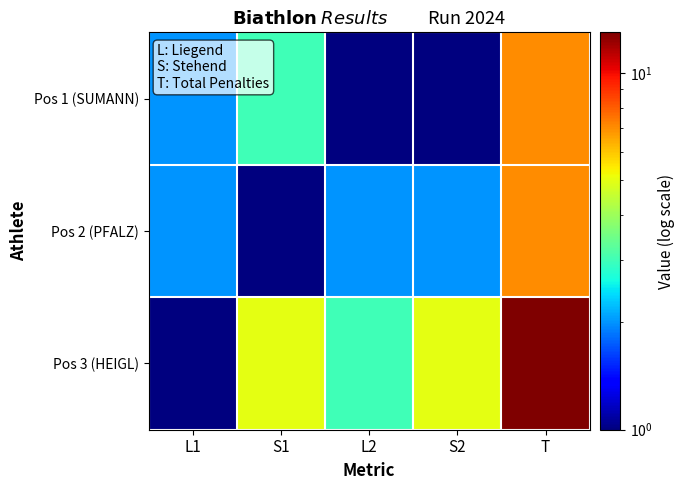

Count the number of categories in the chart.

5